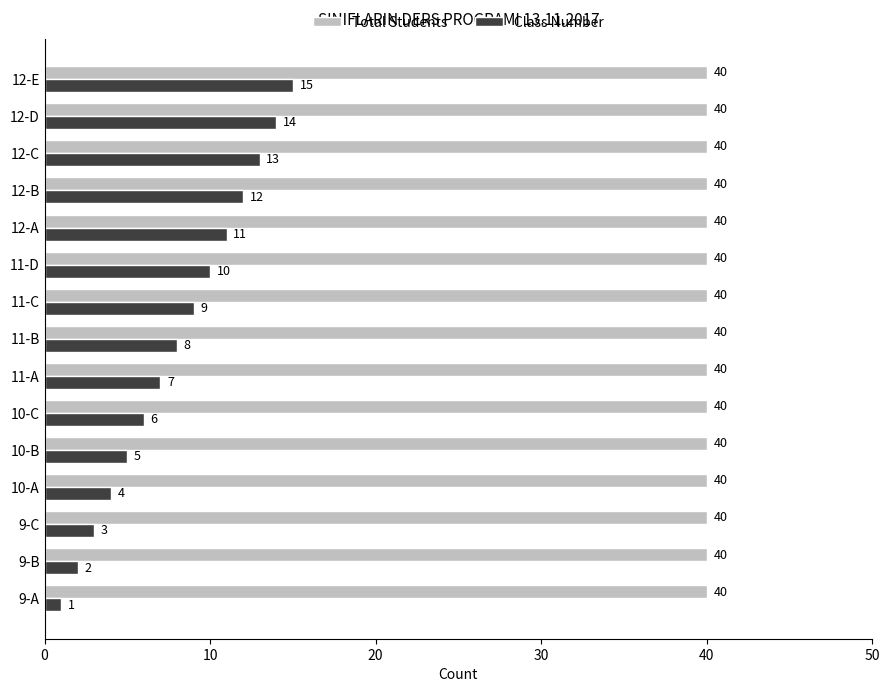

The value of Total Students at 12-A is 12. True or false?

False